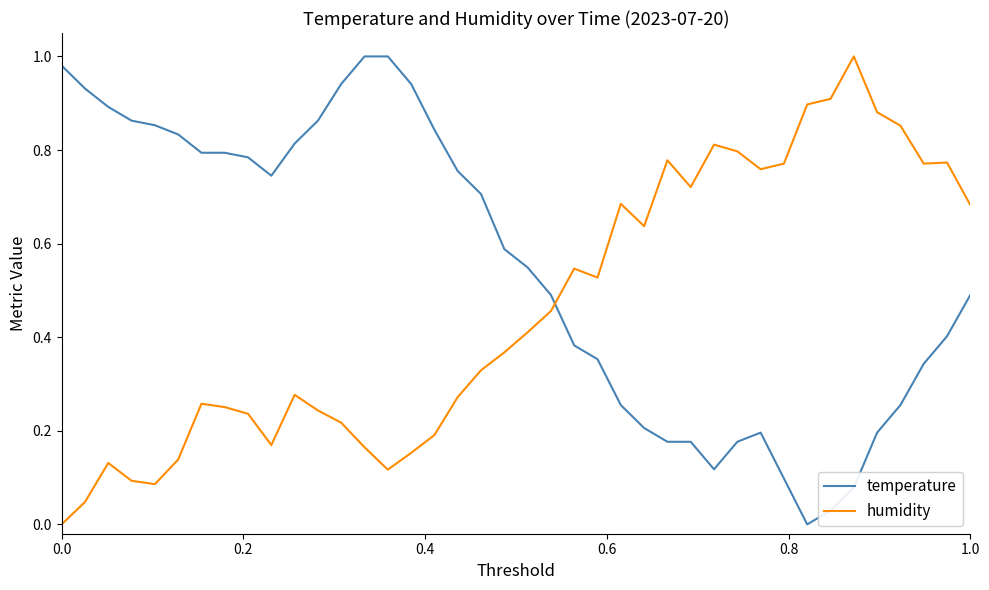

What is the sum of all temperature values?

21.9